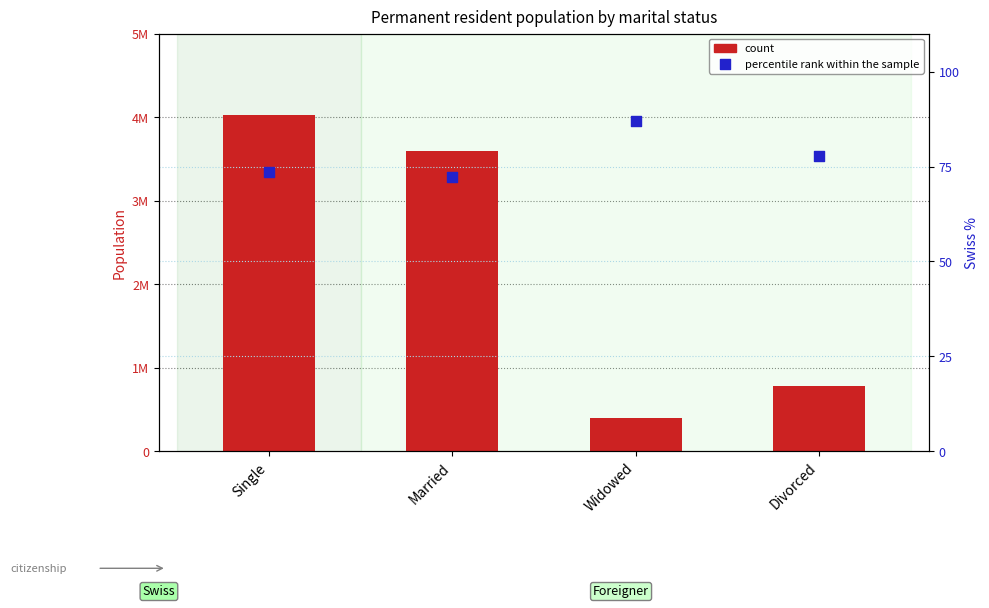

At which category is the sum across all series the highest?

Single